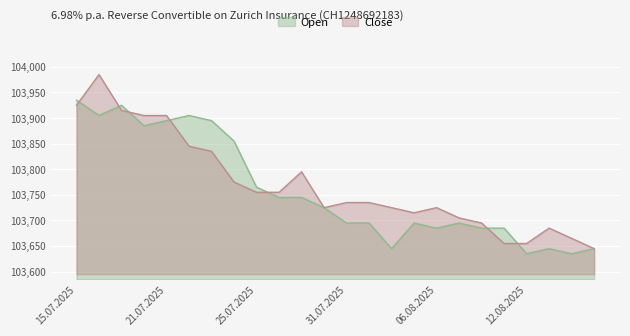

True or false: Close has a value of 103685 at 13.08.2025.

True